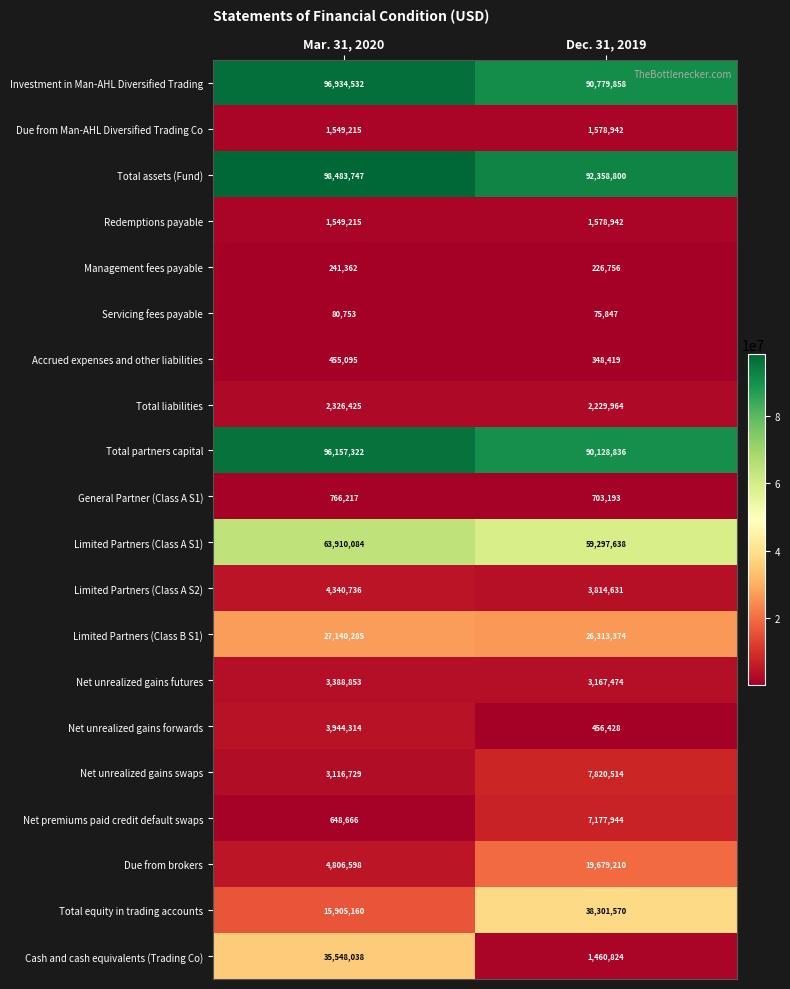

What is the difference between the Total assets (Fund) values at Dec. 31, 2019 and Mar. 31, 2020?

6124947